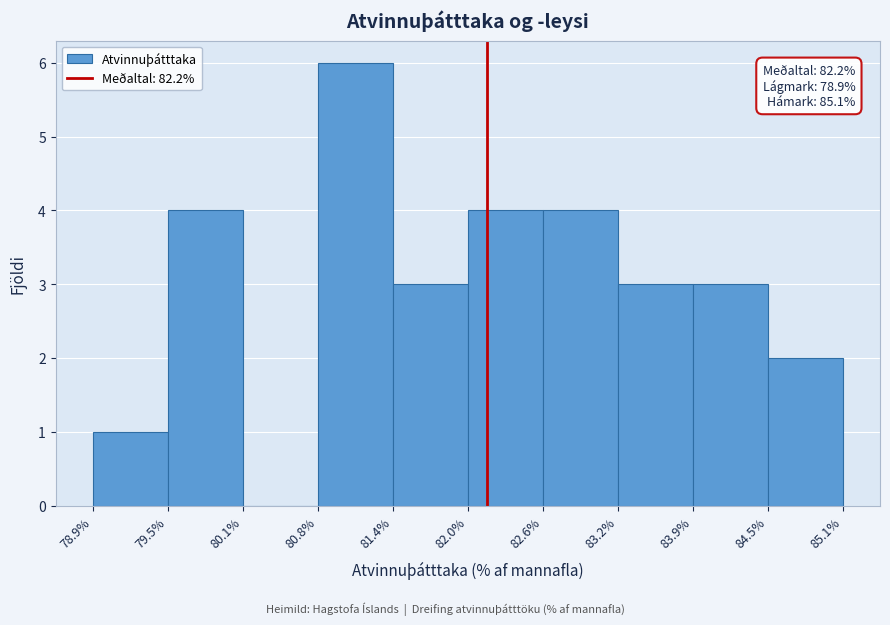

Over which range of the x-axis is the bar tallest?

80.8% to 81.4%